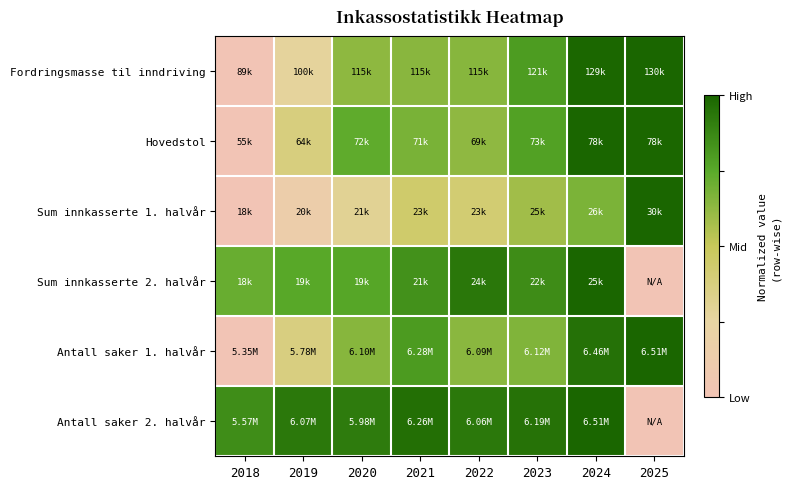

Which label corresponds to the largest value in the chart?

2025